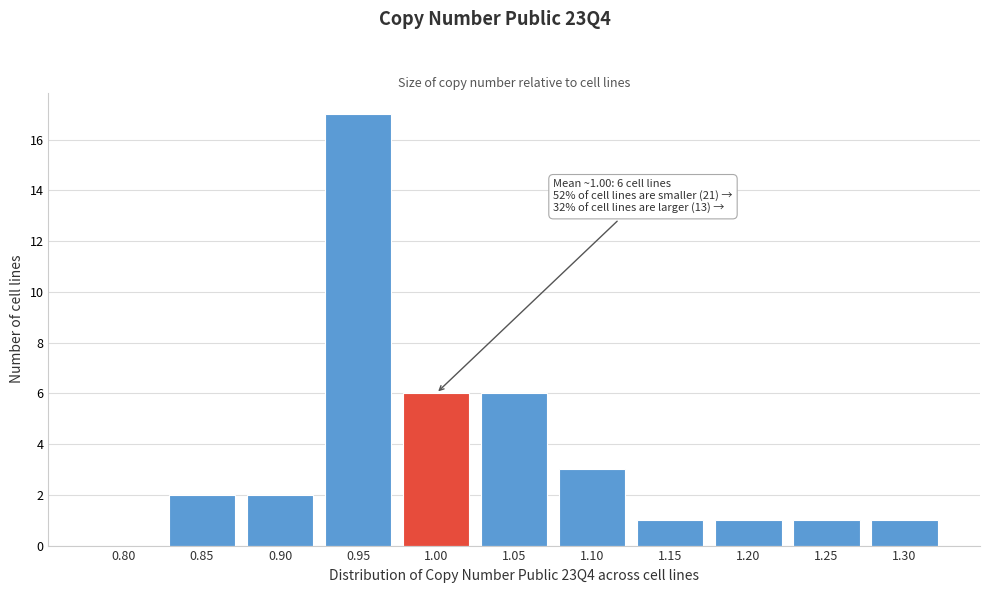

Reading right to left, what are all the values shown in this chart?

1.30=1	1.25=1	1.20=1	1.15=1	1.10=3	1.05=6	1.00=6	0.95=17	0.90=2	0.85=2	0.80=0